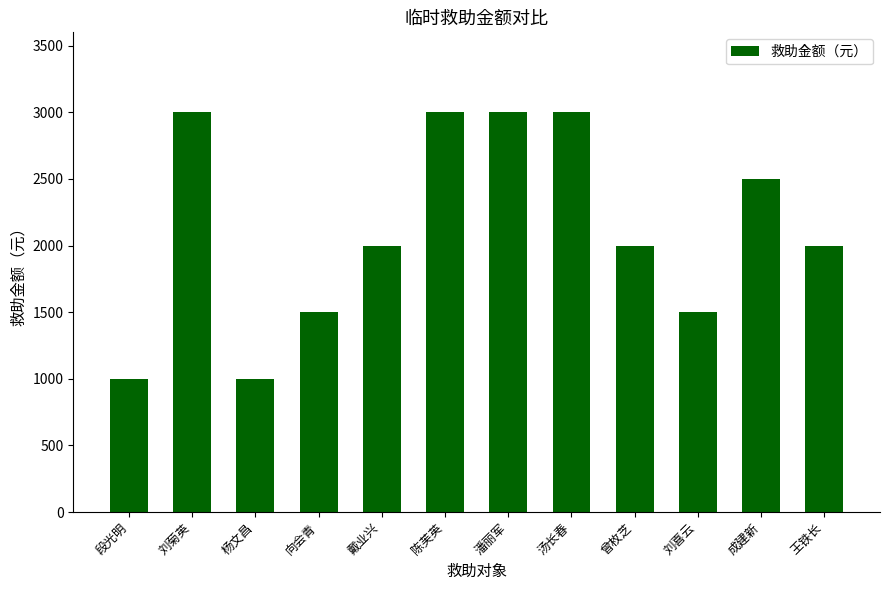

What is the change in value from 陈芙英 to 成建新?

-500